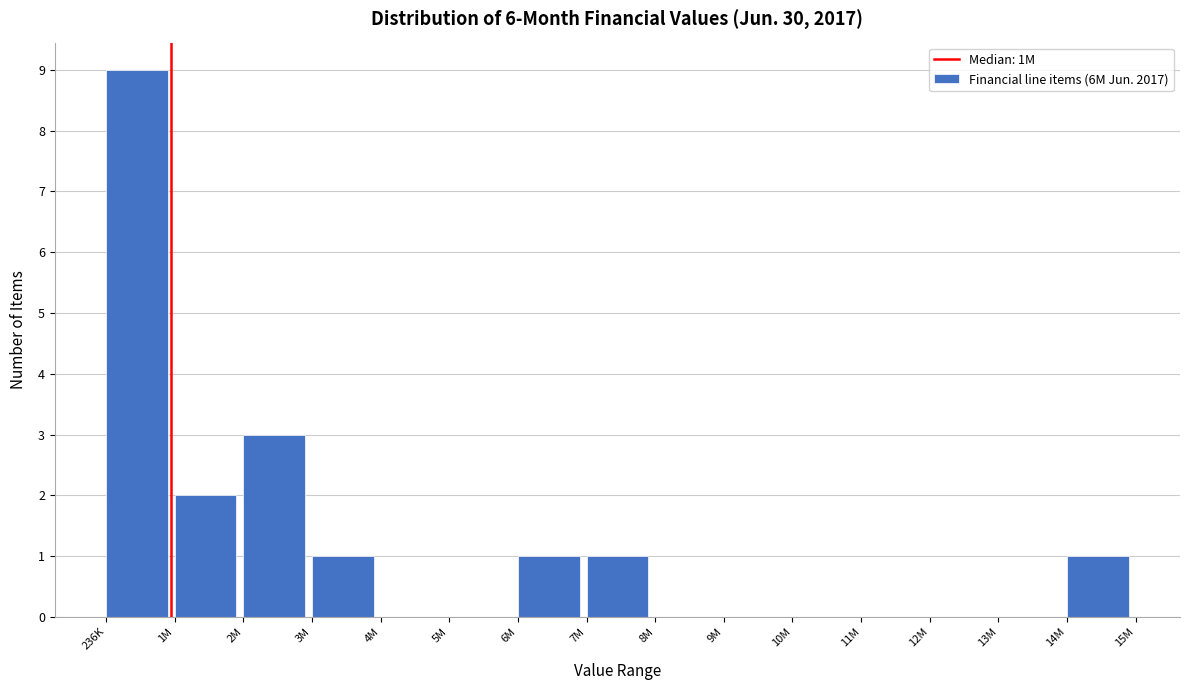

Reading left to right, transcribe all the data shown in this chart.

236K=9	1M=2	2M=3	3M=1	4M=0	5M=0	6M=1	7M=1	8M=0	9M=0	10M=0	11M=0	12M=0	13M=0	14M=1